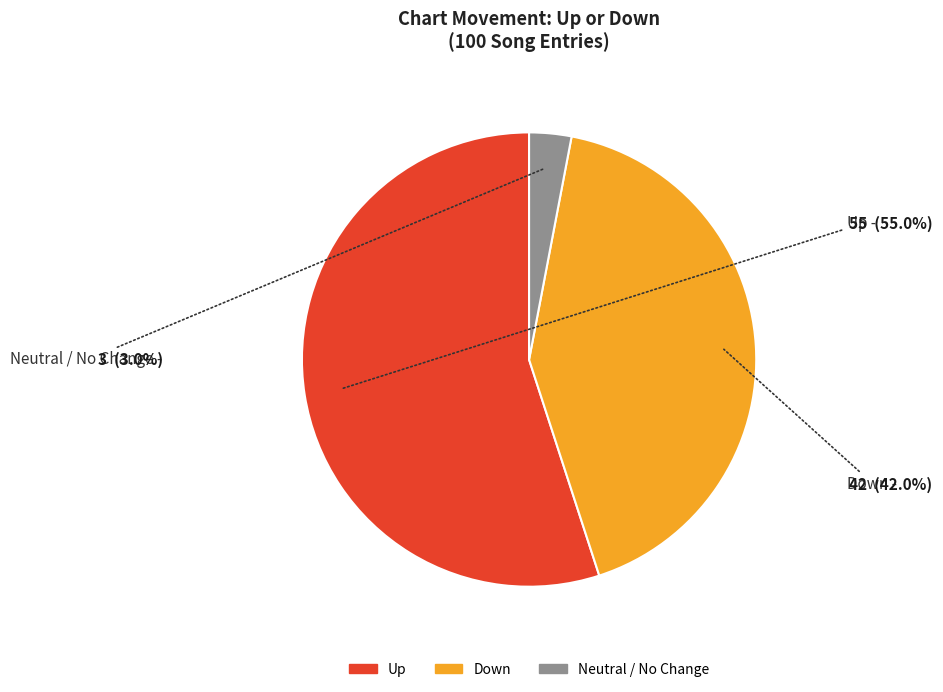

Does any single category account for the majority?

Yes